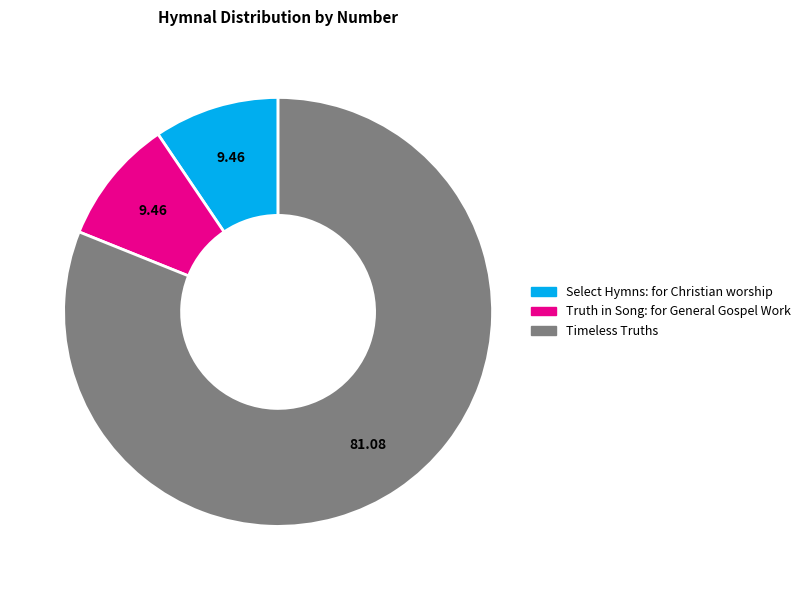

What is the majority slice?

Timeless Truths